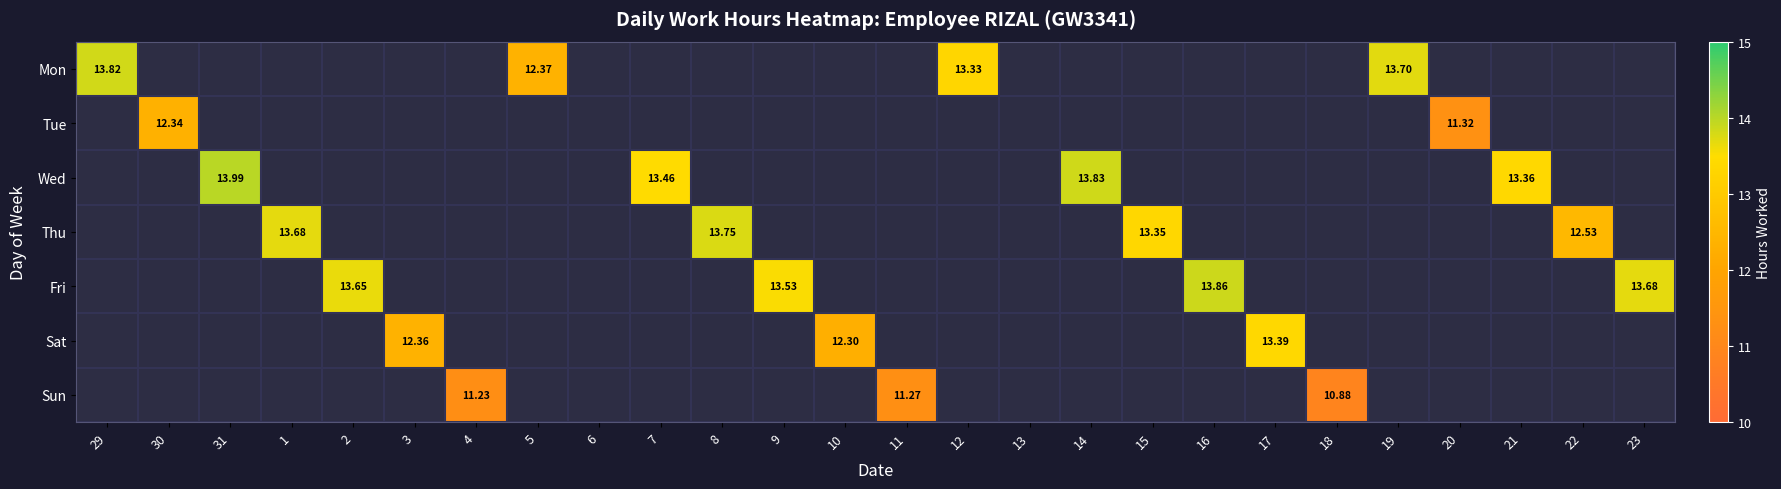

List the labels in order of Tue value, largest first.

30, 20, 29, 31, 1, 2, 3, 4, 5, 6, 7, 8, 9, 10, 11, 12, 13, 14, 15, 16, 17, 18, 19, 21, 22, 23